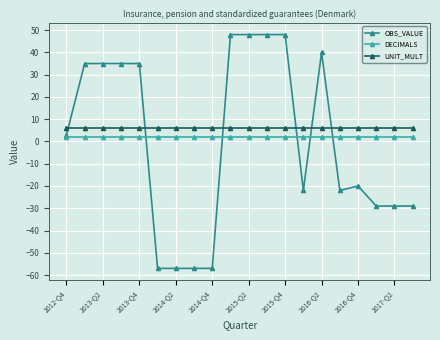

What is the maximum value shown in the chart?

48